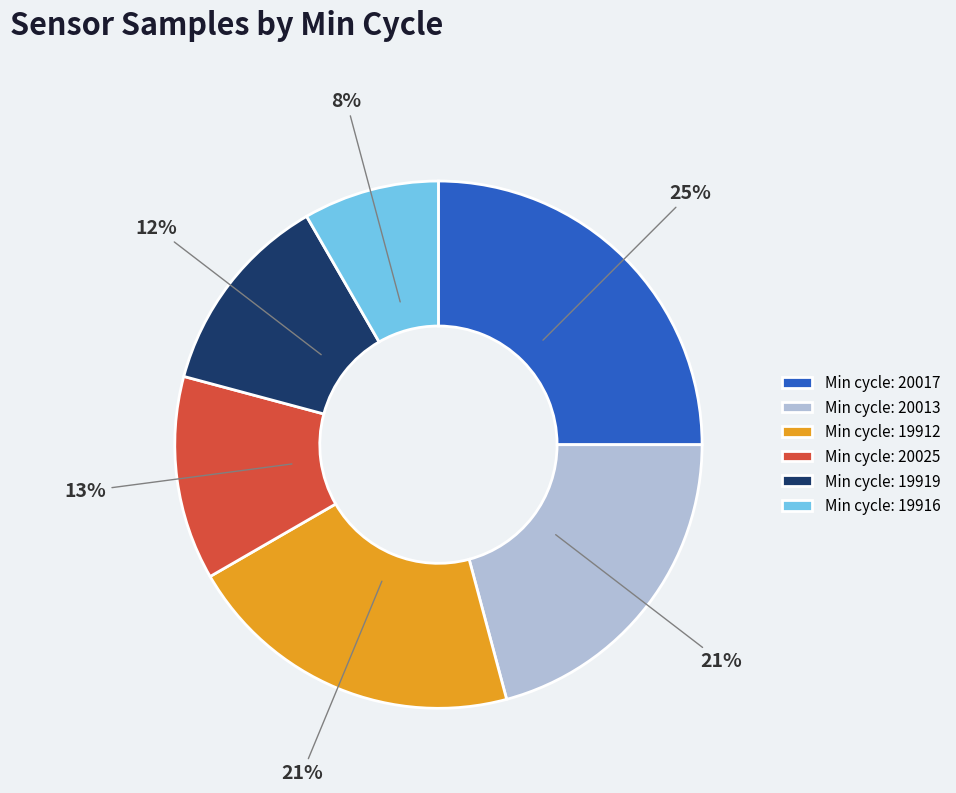

What is the ratio of the value at Min cycle: 20025 to the value at Min cycle: 20013?

0.6